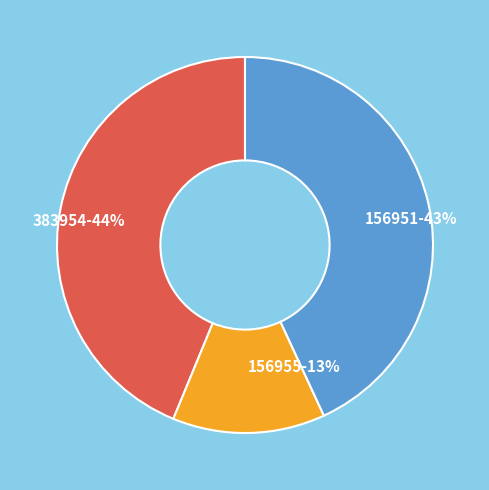

Count the number of slices in the pie.

3